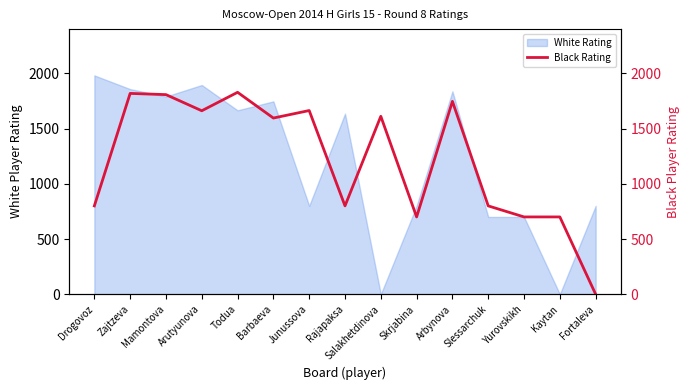

Where does the data first go above 1595?

Zajtzeva